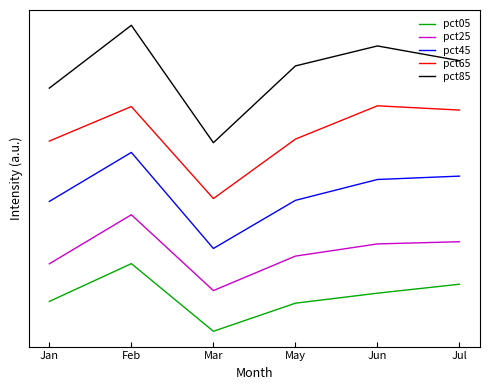

What are all the series names shown in the legend?

pct05, pct25, pct45, pct65, pct85